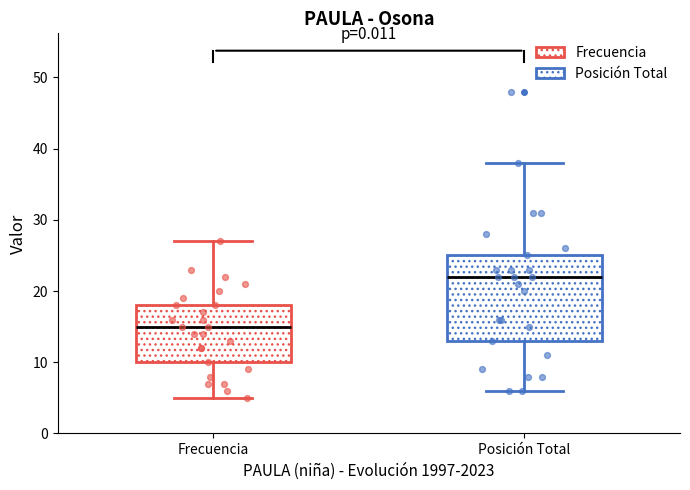

Reading left to right, read every box against the y-axis: the position of its median line, the range the box covers, and the ends of its whiskers. The values are not printed on the chart, so give them approximately, as read against the axis.

Frecuencia: median 15, box 10 to 18, whiskers 5 to 27
Posición Total: median 22, box 13 to 25, whiskers 6 to 38